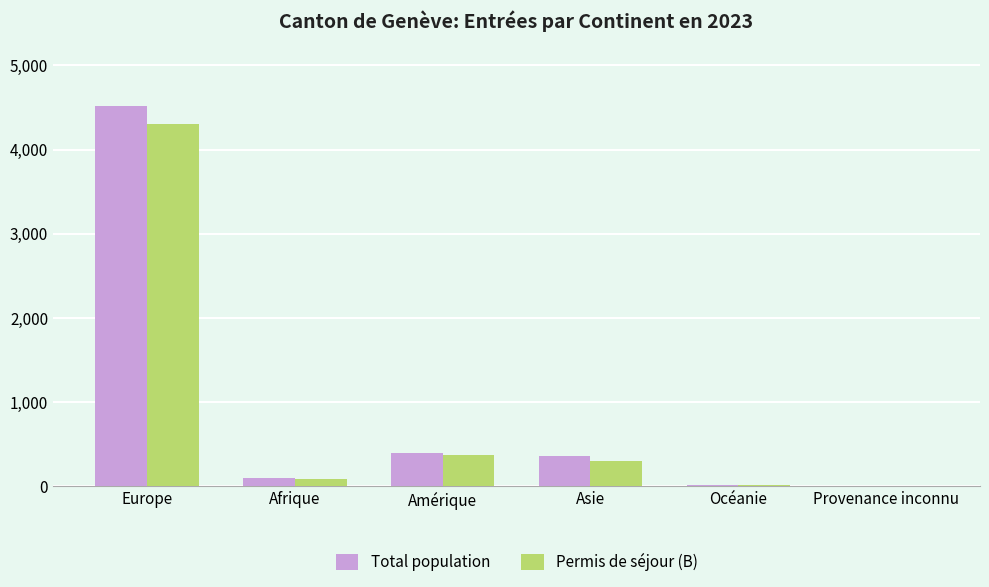

At which label is Permis de séjour (B) closest to 2150?

Amérique